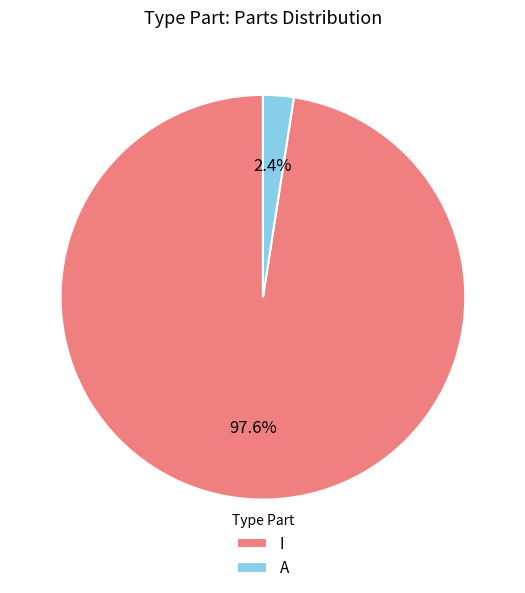

Between I and A, which is larger?

I